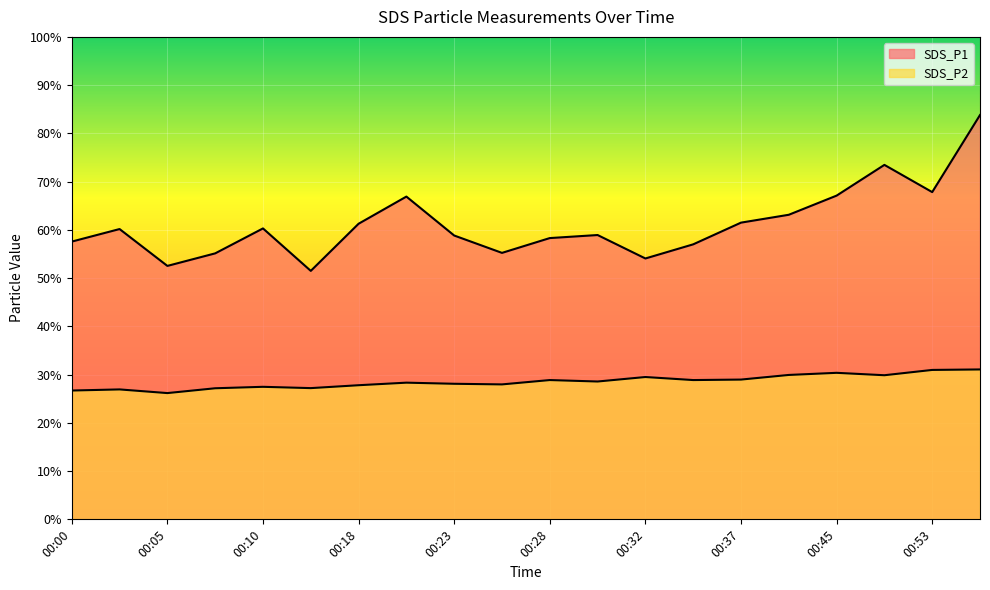

Is it true that SDS_P2 equals 37.4 at 00:23?

False